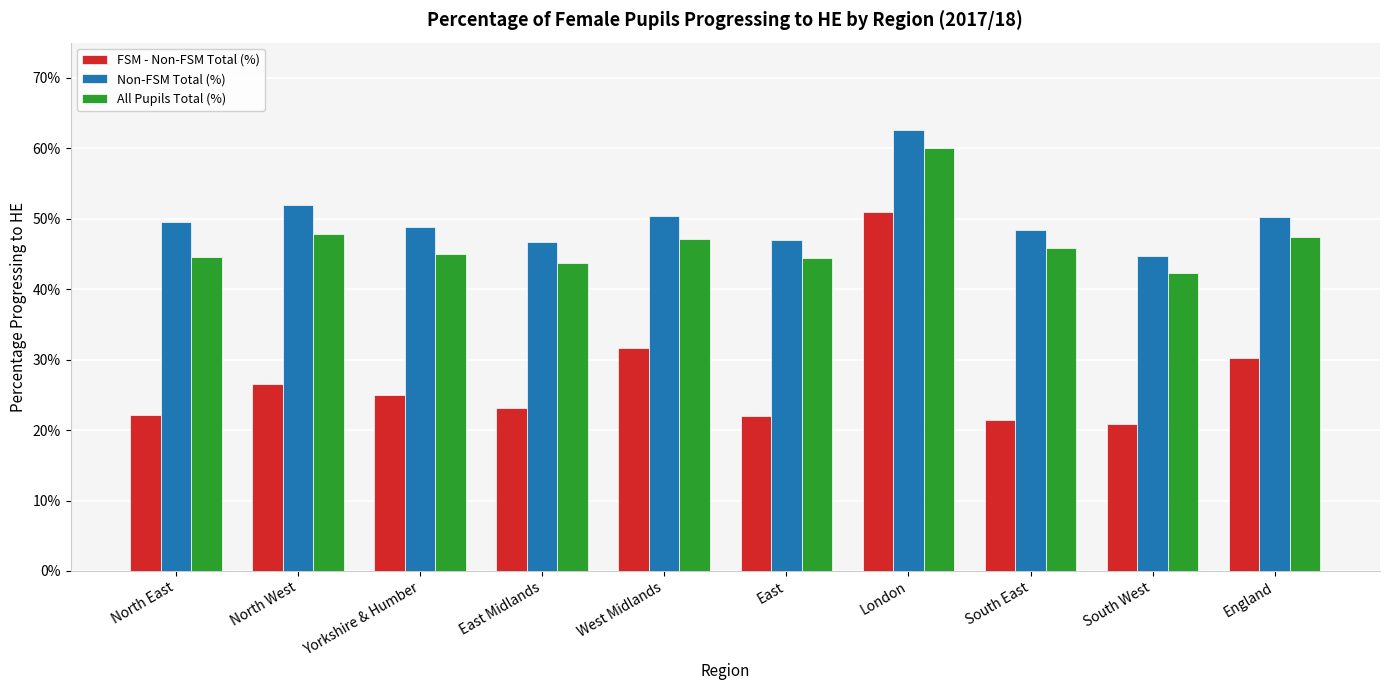

What is the label of the 1st bar from the right?

England